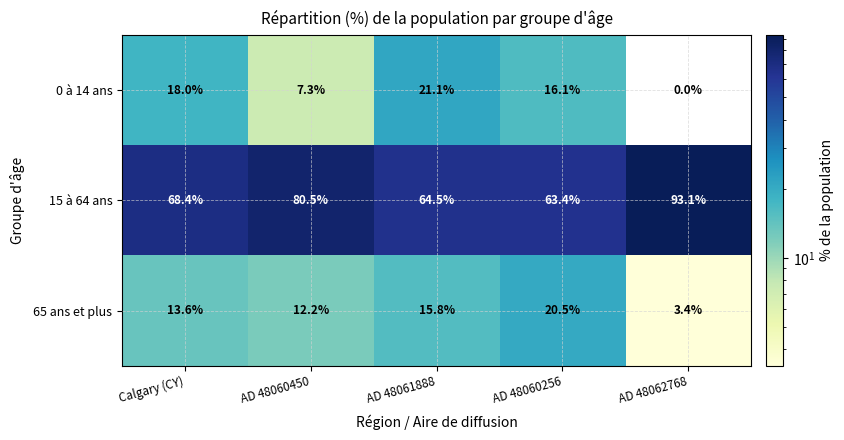

At which label is 0 à 14 ans closest to 10?

AD 48060450